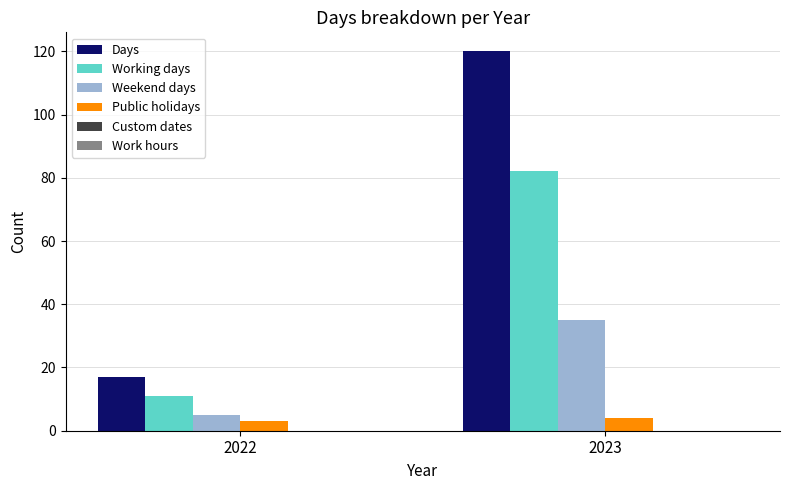

Rank the series by their maximum value, from highest to lowest.

Days, Working days, Weekend days, Public holidays